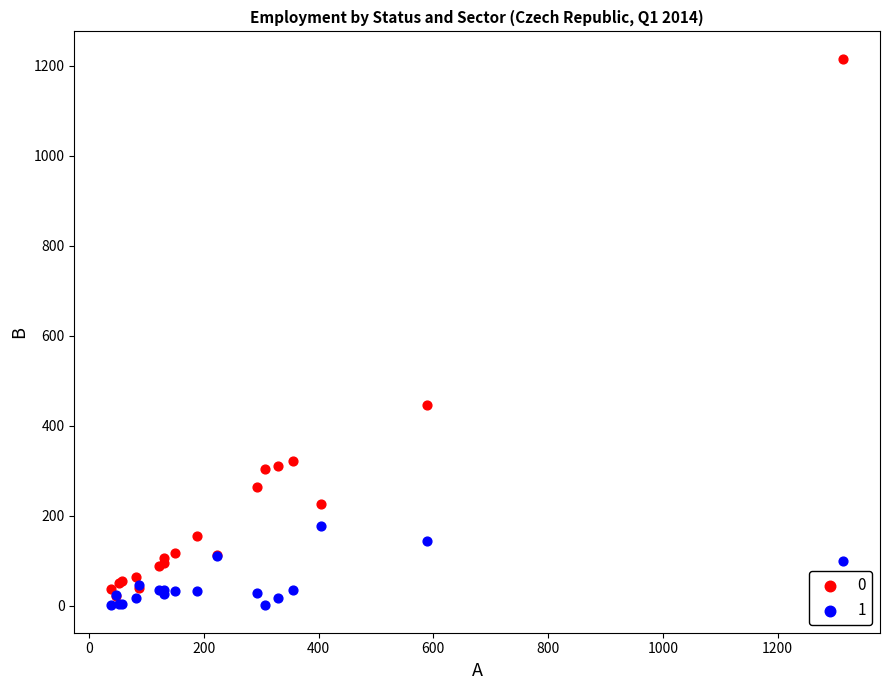

What are all the series names shown in the legend?

0, 1